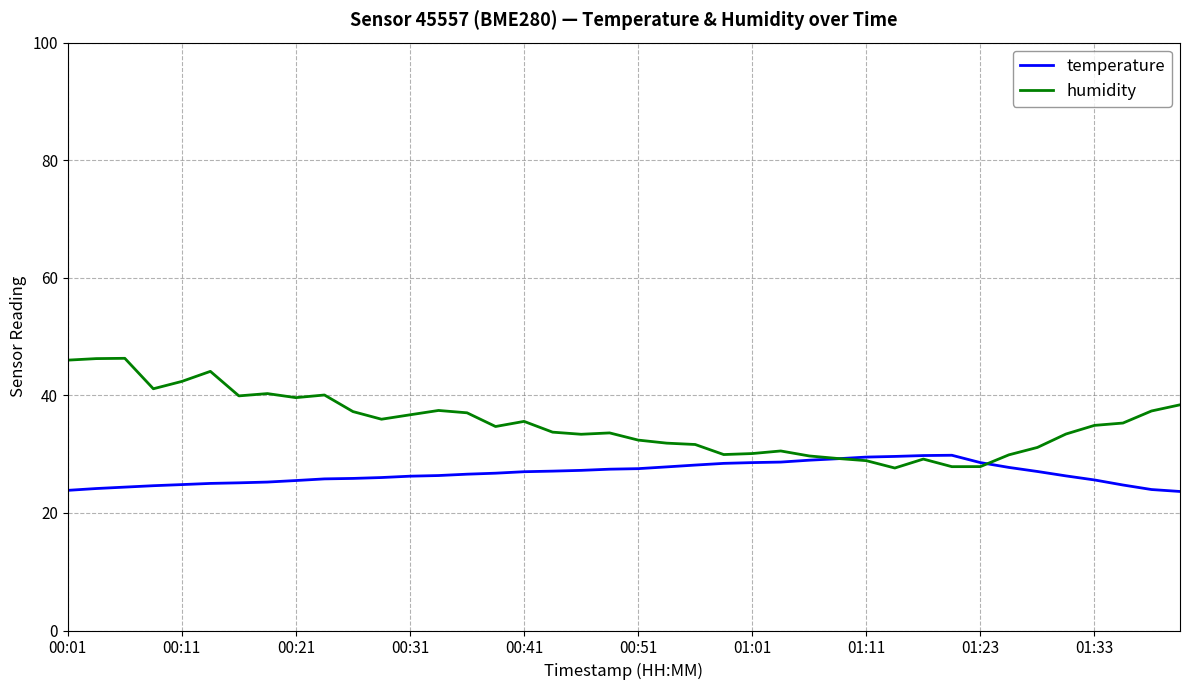

Which series has the largest range (max minus min)?

humidity